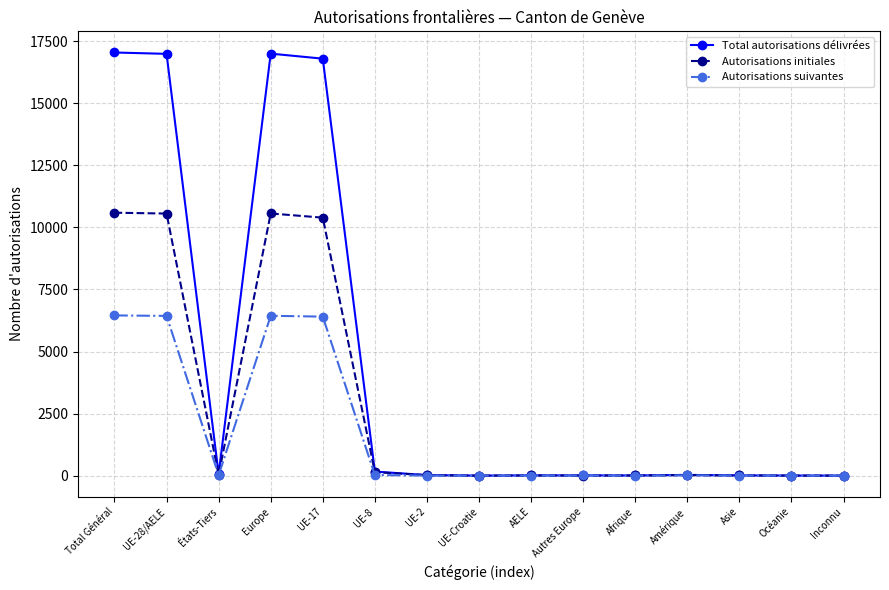

How many lines are shown in the chart?

3